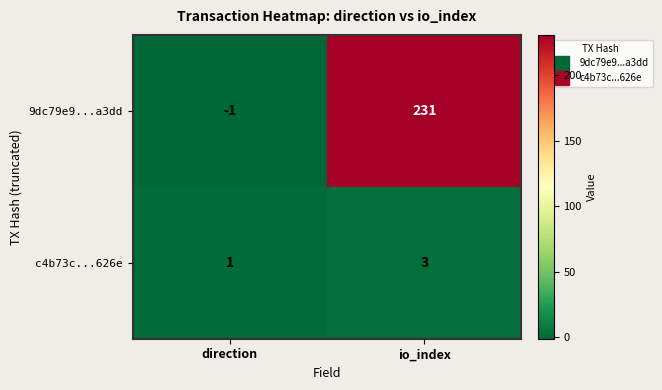

What is the smallest value displayed?

-1